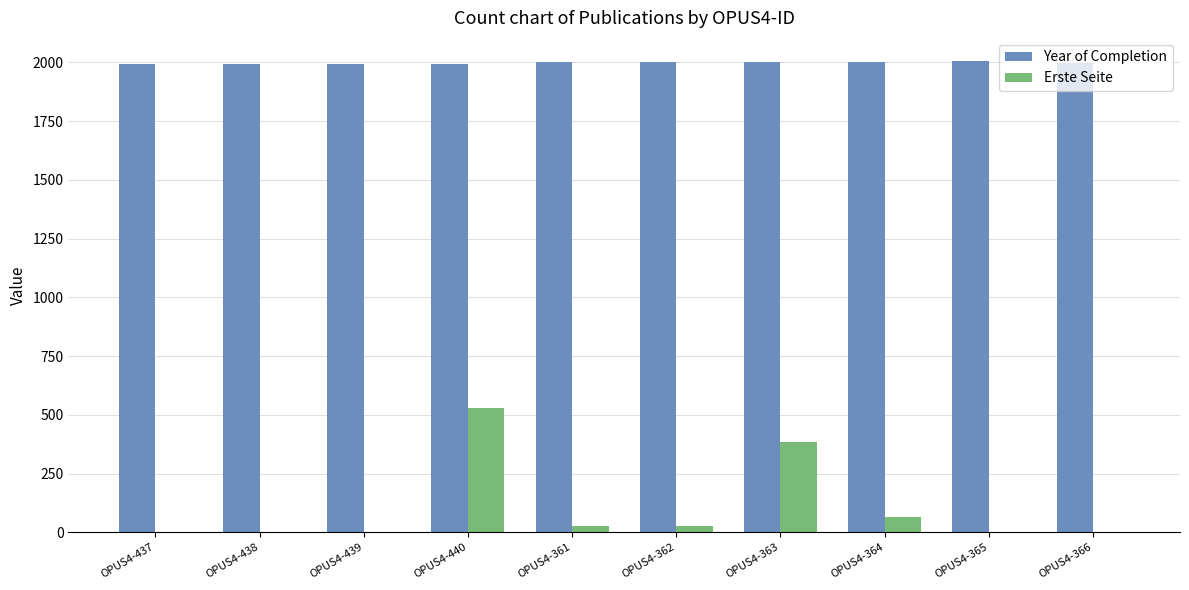

At which label does Erste Seite first exceed 27?

OPUS4-440